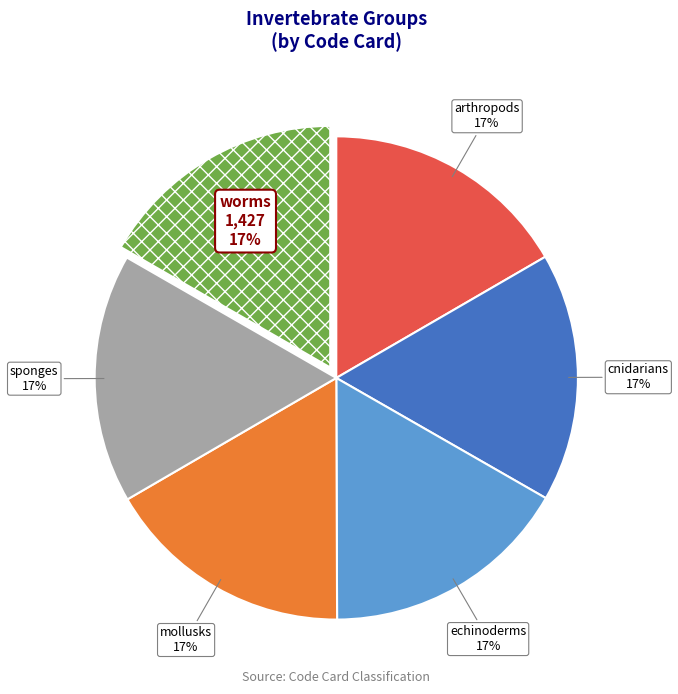

Count the number of slices in the pie.

6